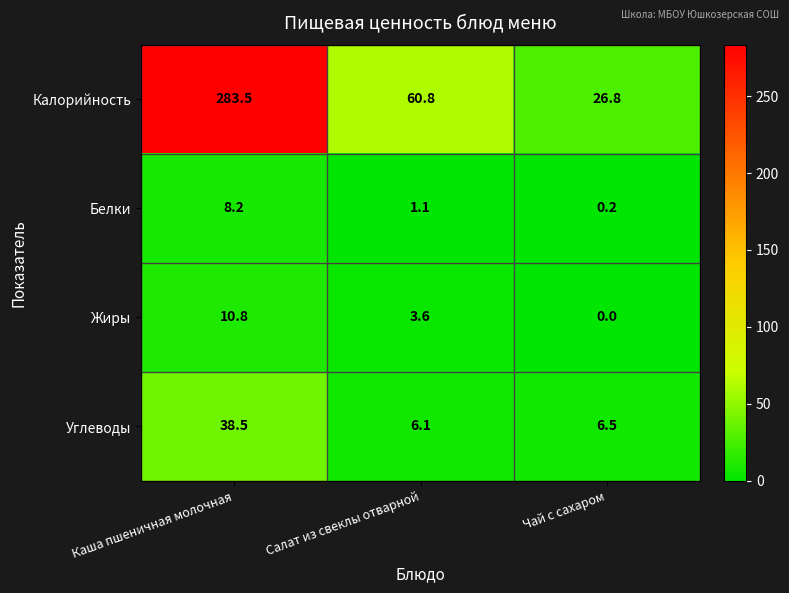

The value of Углеводы at Каша пшеничная молочная is 58.8. True or false?

False